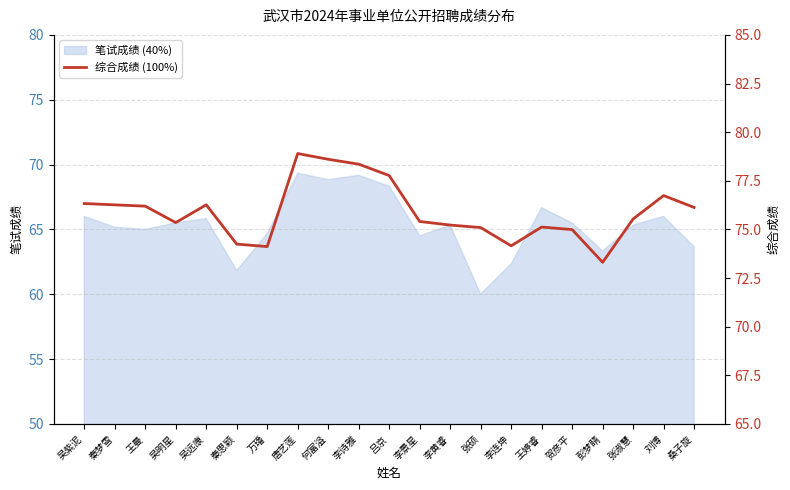

Which category has the lowest value in the 笔试成绩 (40%) series?

张硕